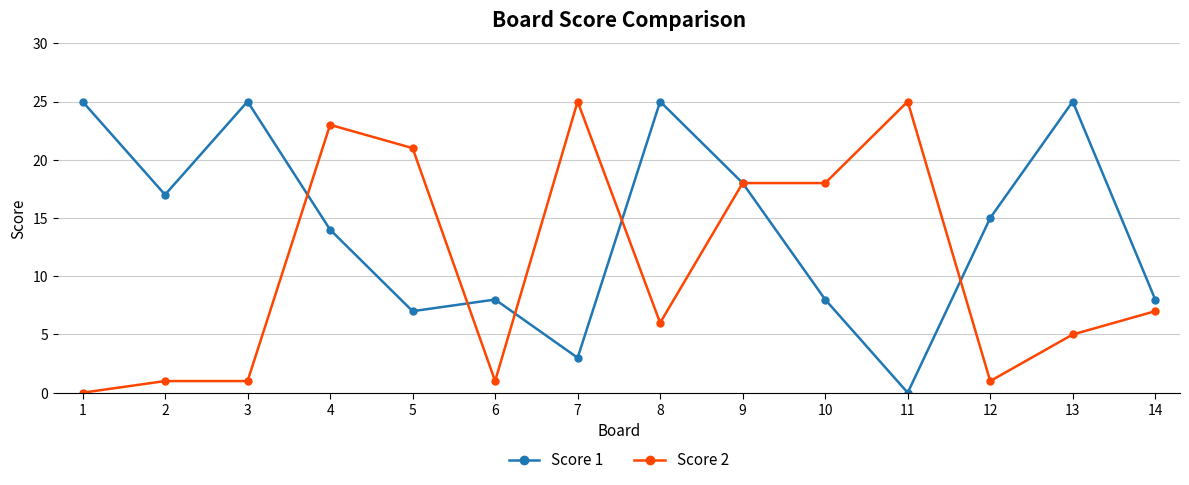

Reading left to right, list all the values displayed in this chart.

Score 1: 25	17	25	14	7	8	3	25	18	8	0	15	25	8
Score 2: 0	1	1	23	21	1	25	6	18	18	25	1	5	7